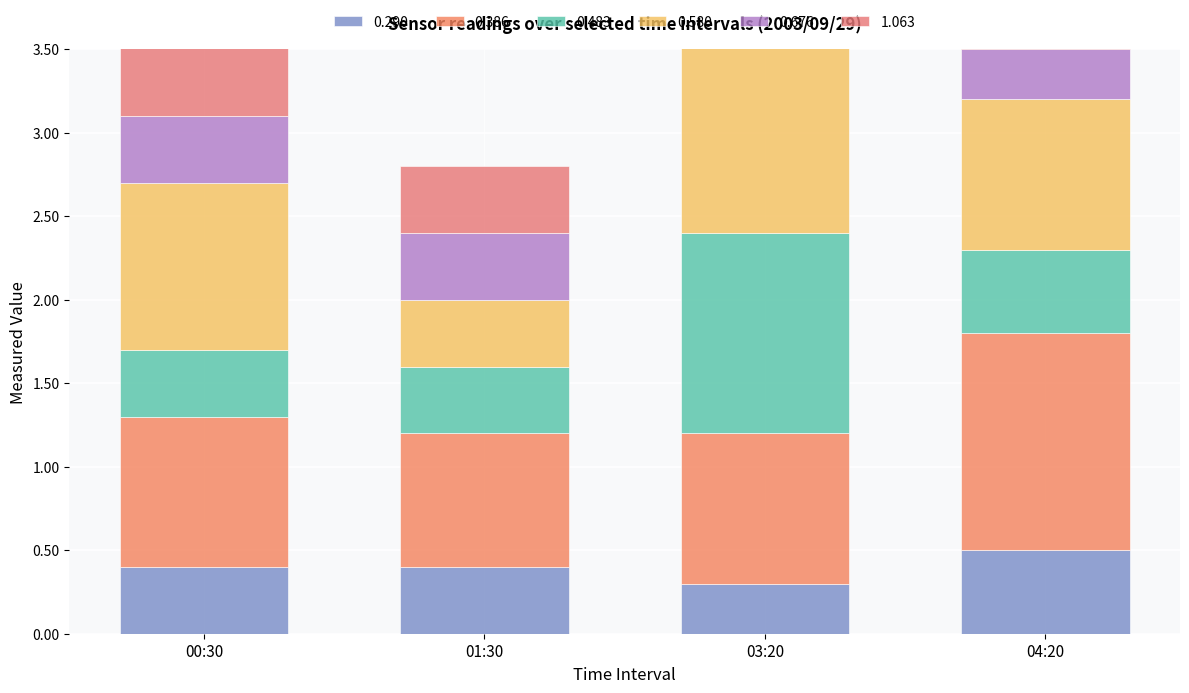

Rank the series at 01:30 from highest to lowest value.

0.386, 0.483, 0.290, 0.580, 0.676, 1.063